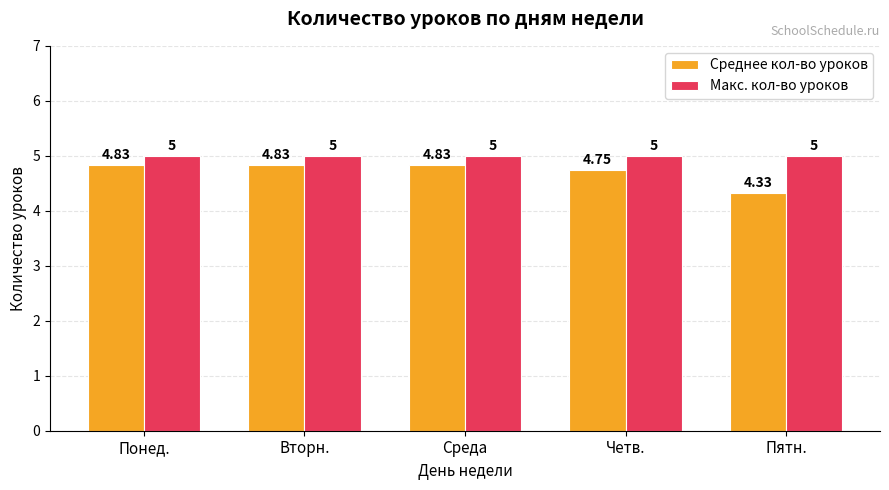

Which series has the largest total across all categories?

Макс. кол-во уроков